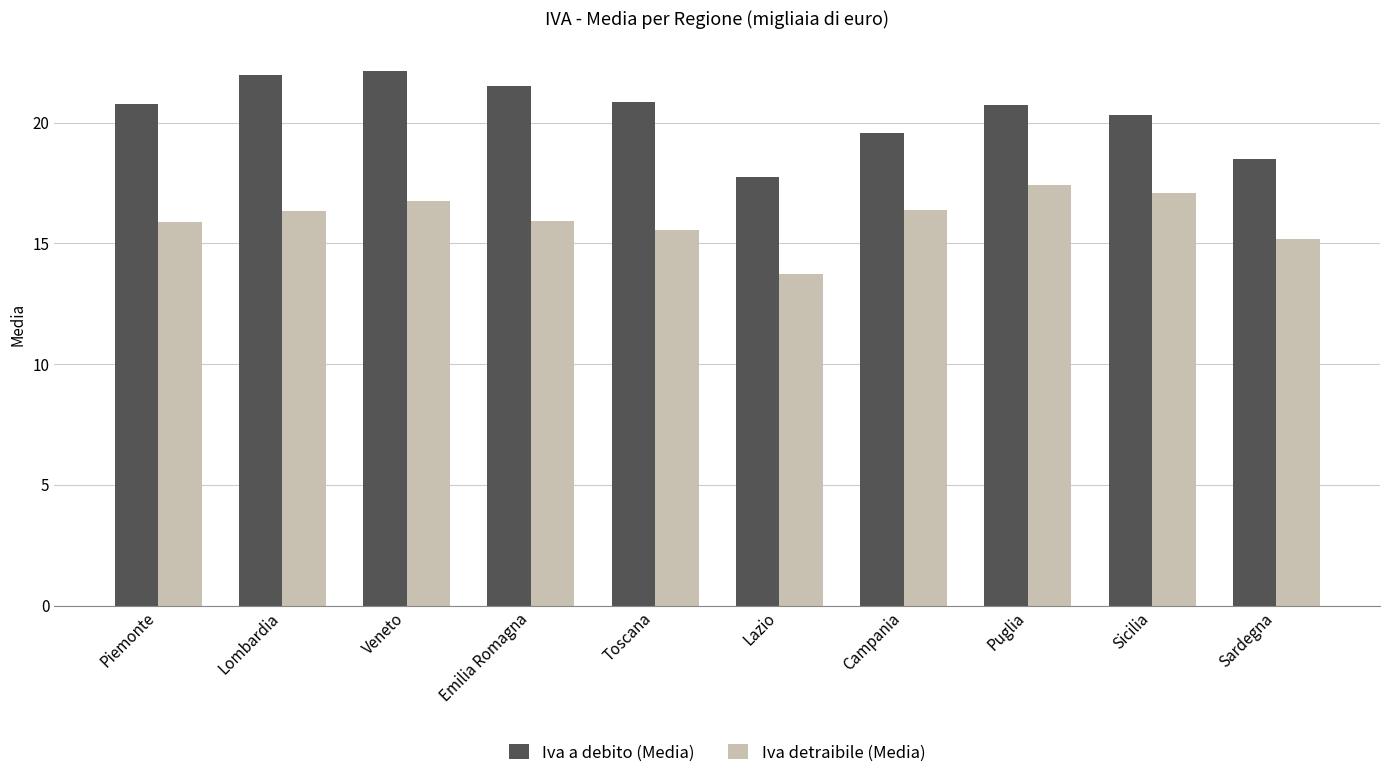

Which series has the largest total across all categories?

Iva a debito (Media)